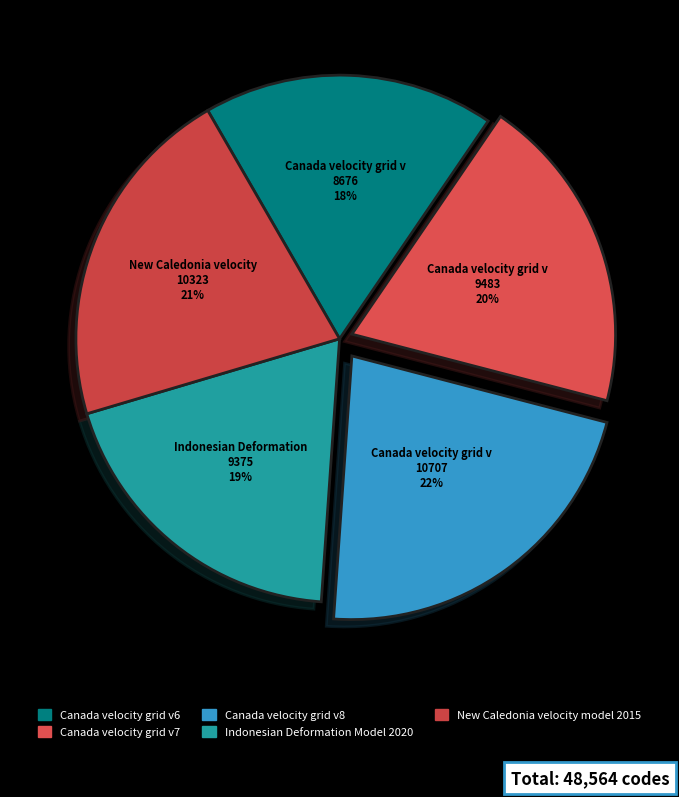

Which has a higher value, Canada velocity grid v6 or Indonesian Deformation Model 2020?

Indonesian Deformation Model 2020